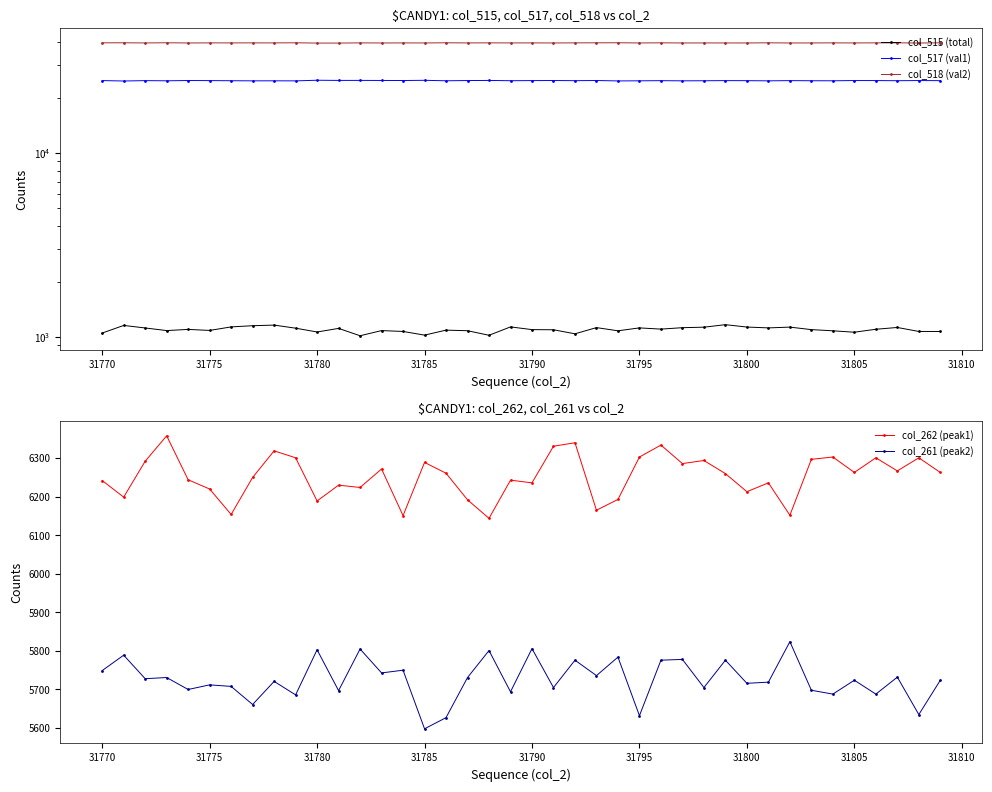

What is the maximum value for col_262 (peak1)?

6358